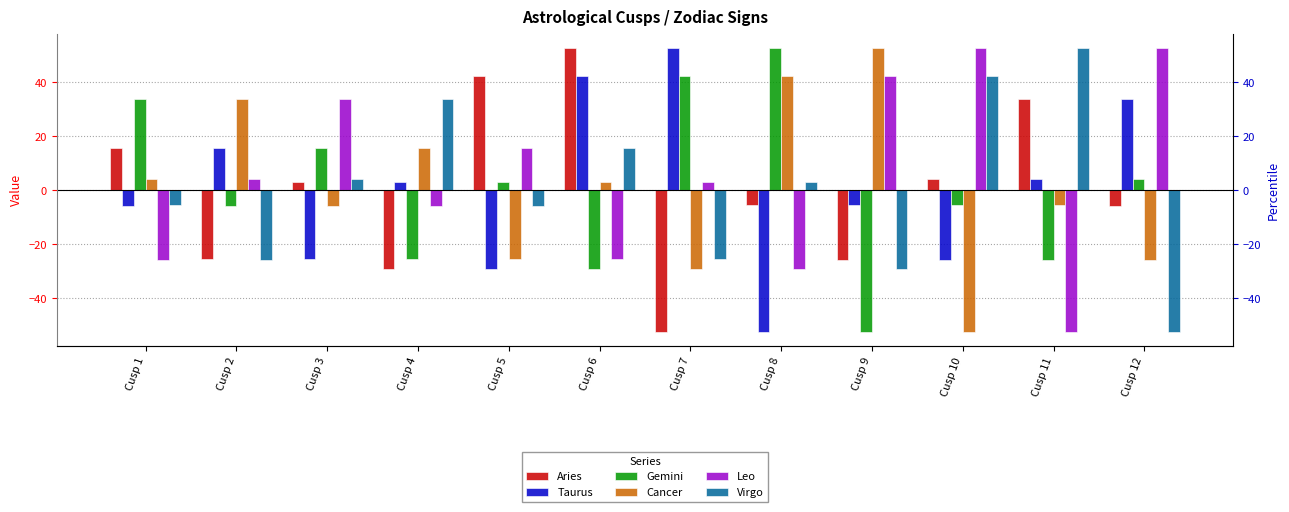

Rank the series at Cusp 2 from lowest to highest value.

Virgo, Aries, Gemini, Leo, Taurus, Cancer